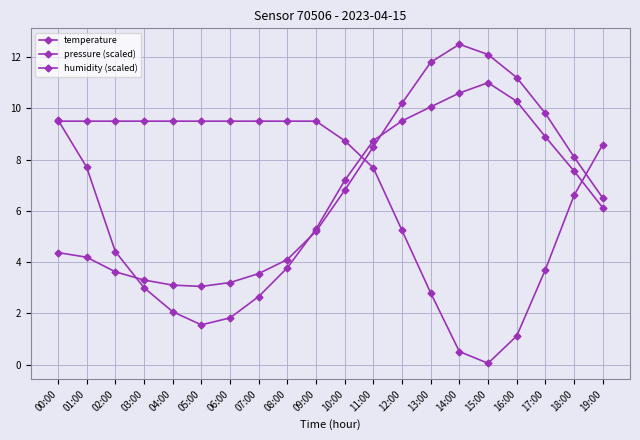

The humidity (scaled) series shows 2.9 at 04:00. True or false?

False